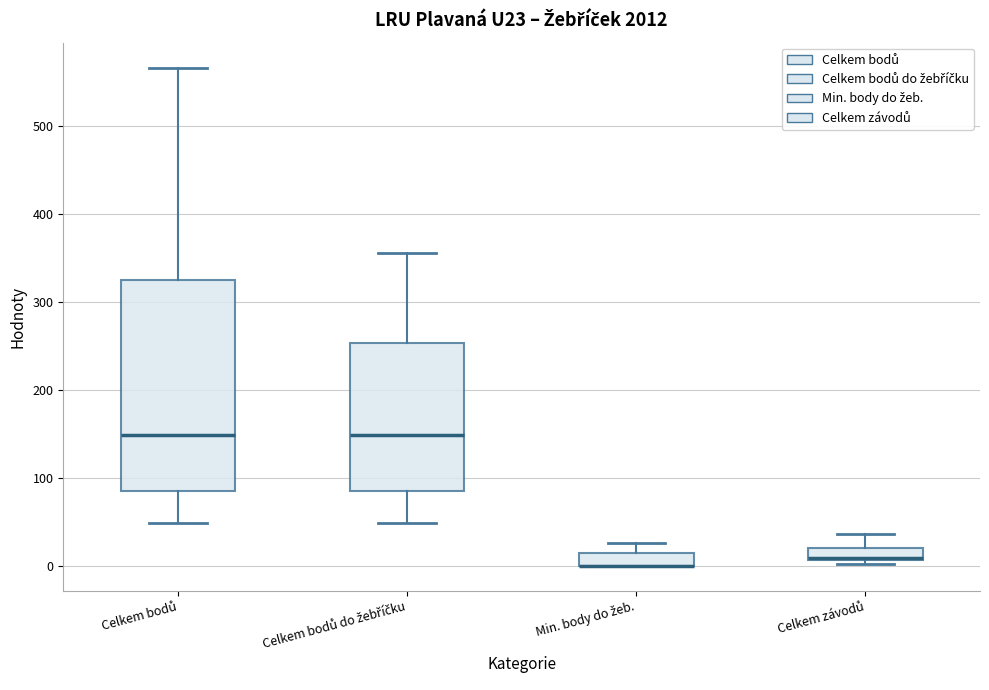

Comparing the boxes themselves (not the whiskers), which one is the tallest?

Celkem bodů